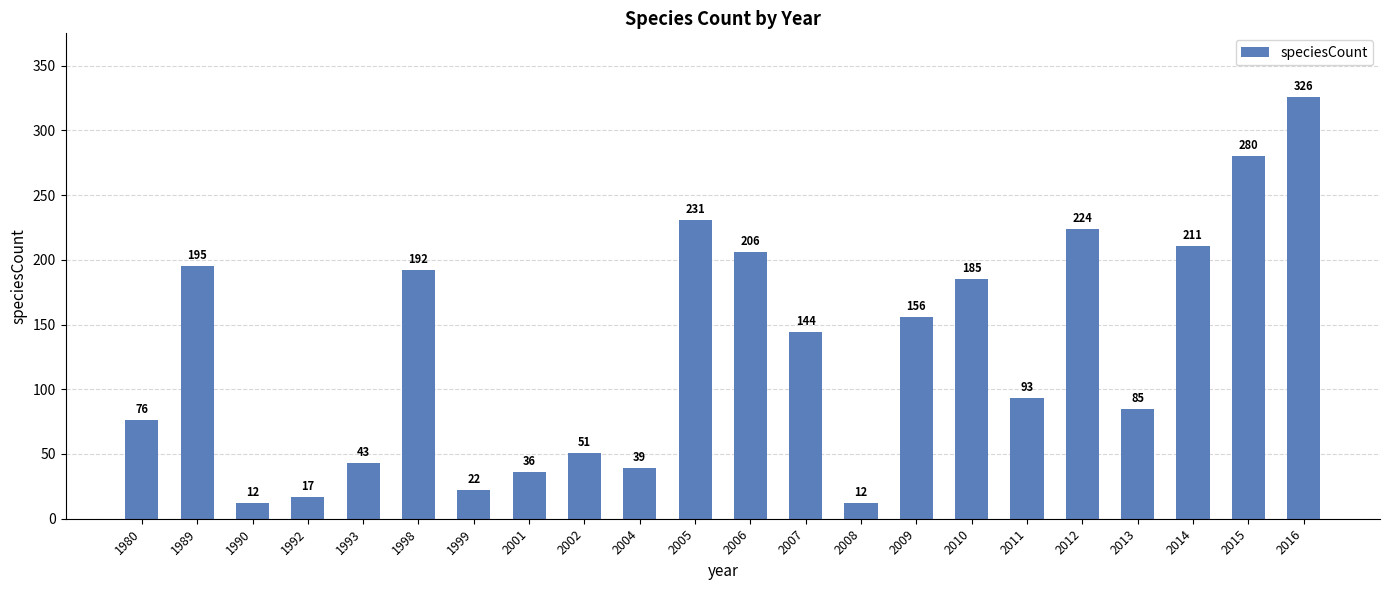

How many data points does each series have?

22